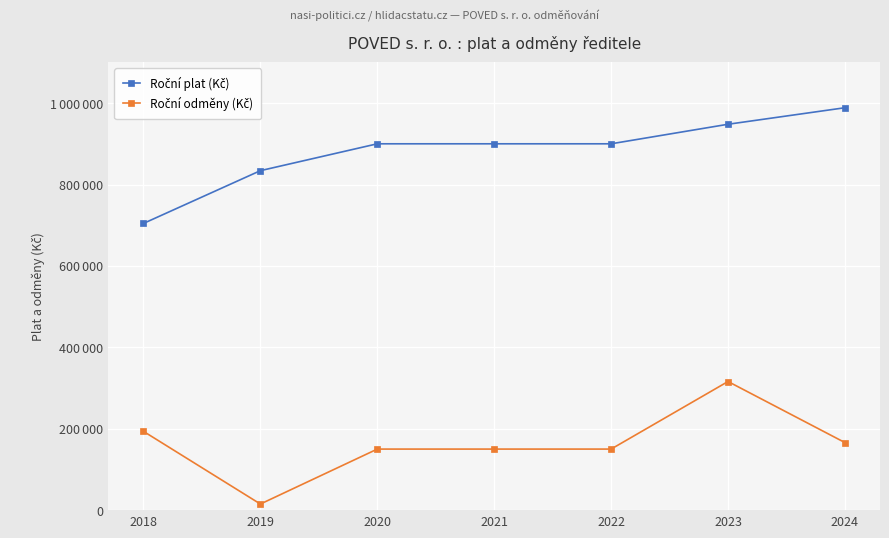

Where is Roční odměny (Kč) nearest to the value 165500?

2024